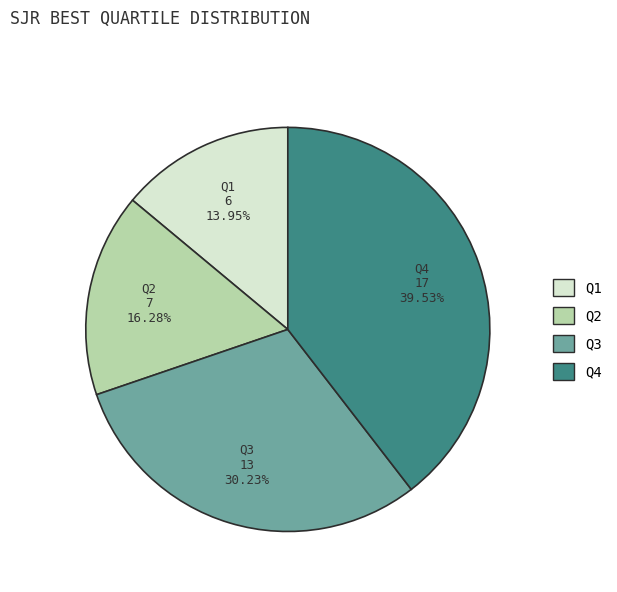

To the nearest percent, what is the difference between the Q3 and Q1 slice percentages?

16%